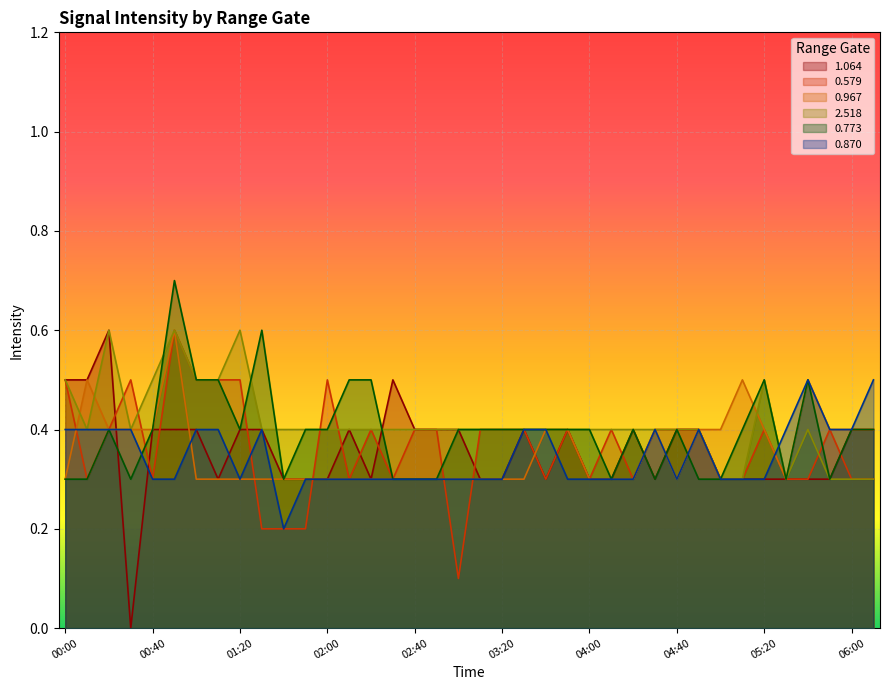

What position from the left is 04:10?

26